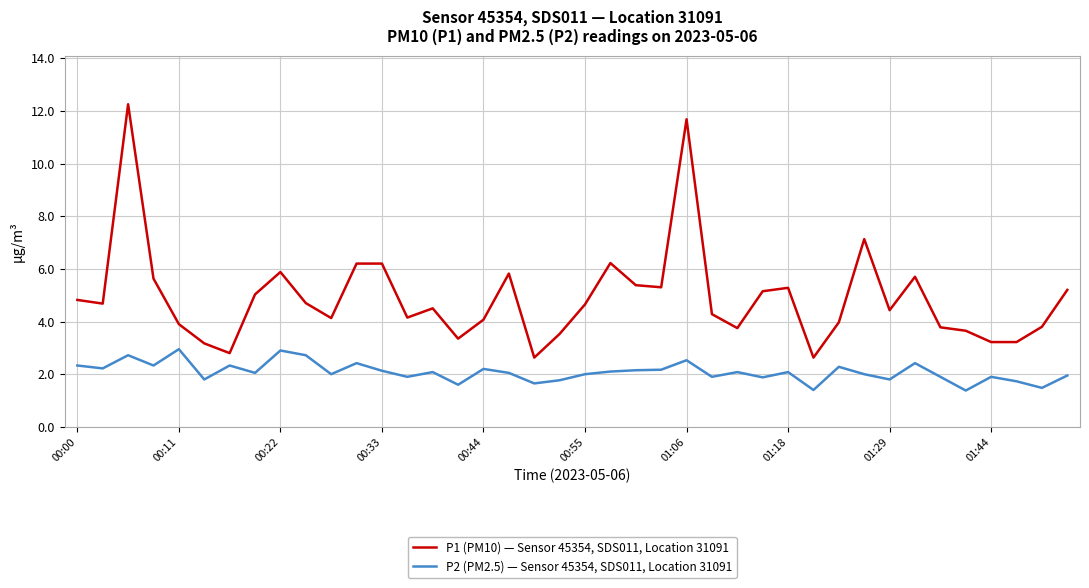

Which series has the largest range (max minus min)?

P1 (PM10) — Sensor 45354, SDS011, Location 31091